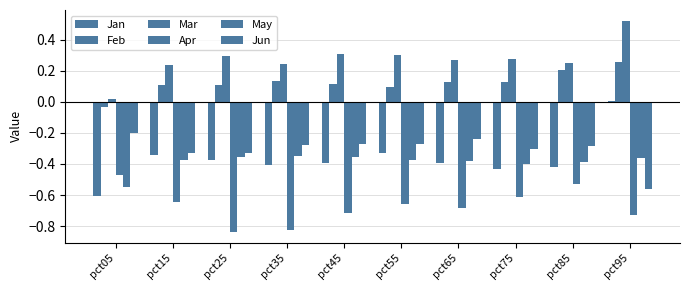

How many data points does each series have?

10